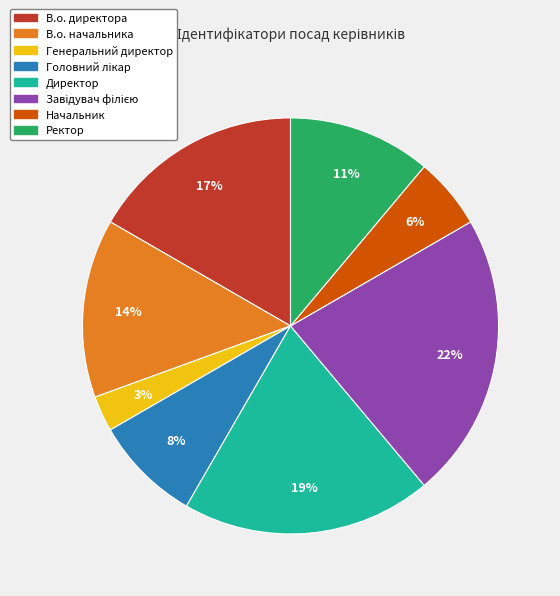

Does Начальник account for over 50% of the chart?

No